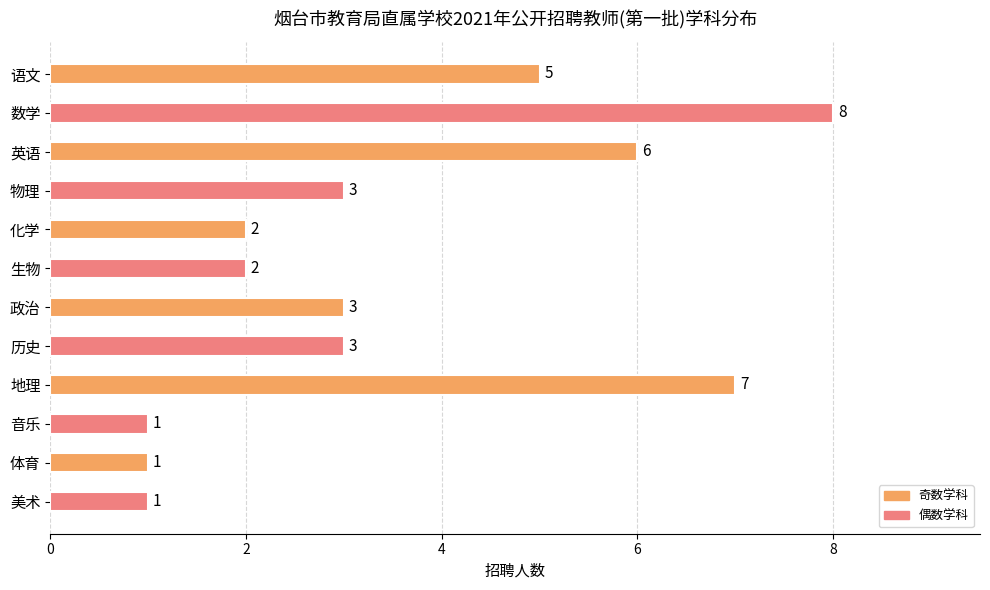

Which category has the highest value across all series?

数学